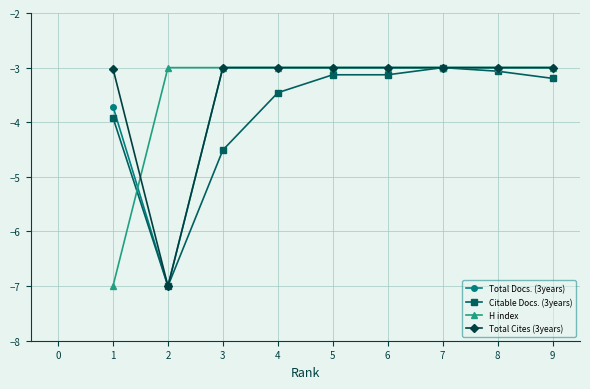

Which series changed the most between 1 and 6?

H index